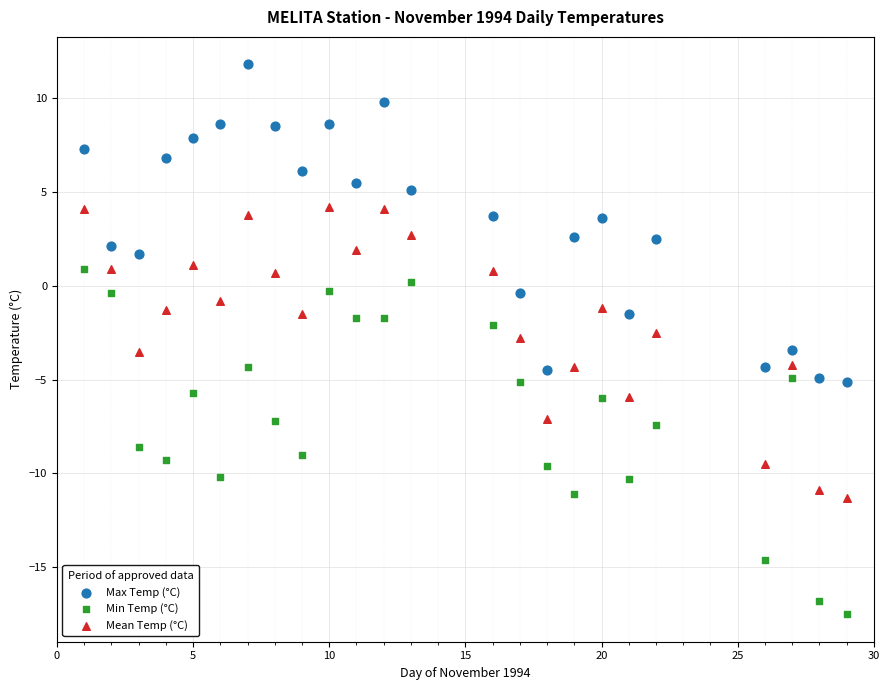

What is the X range (max minus min) for the scatter plot?

28.0